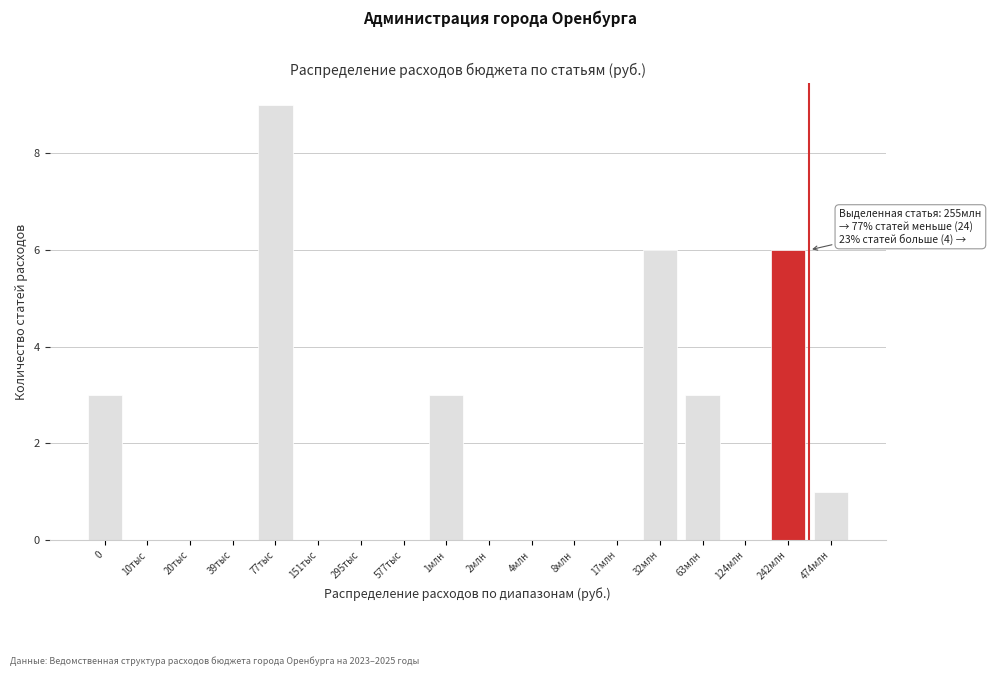

Reading right to left, transcribe all the data shown in this chart.

474млн=1	242млн=6	124млн=0	63млн=3	32млн=6	17млн=0	8млн=0	4млн=0	2млн=0	1млн=3	577тыс=0	295тыс=0	151тыс=0	77тыс=9	39тыс=0	20тыс=0	10тыс=0	0=3